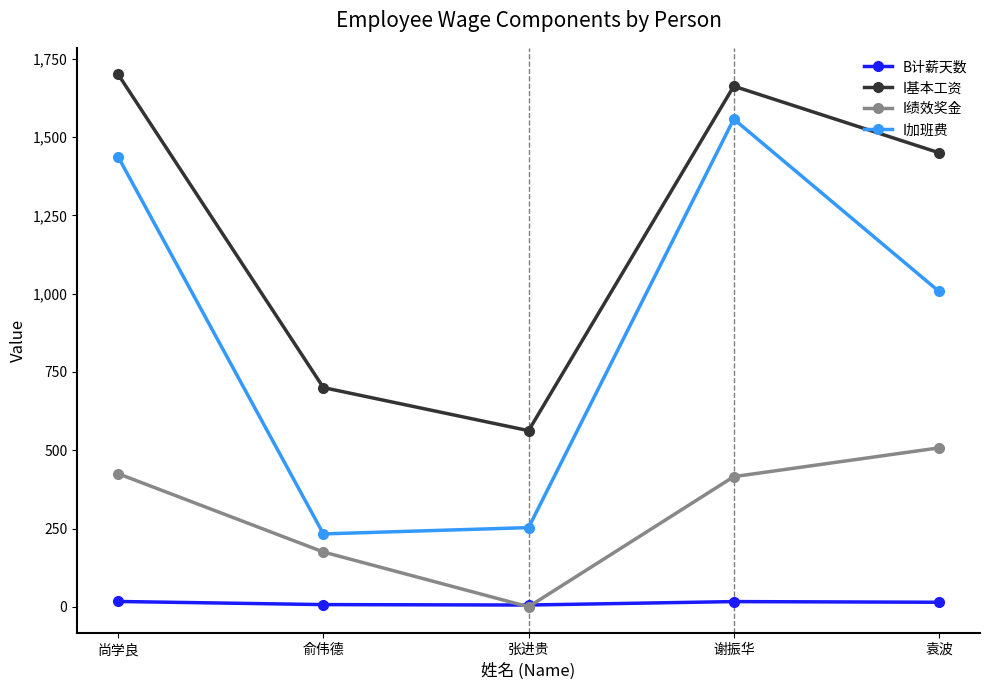

The value of I基本工资 at 张进贵 is 373.0. True or false?

False